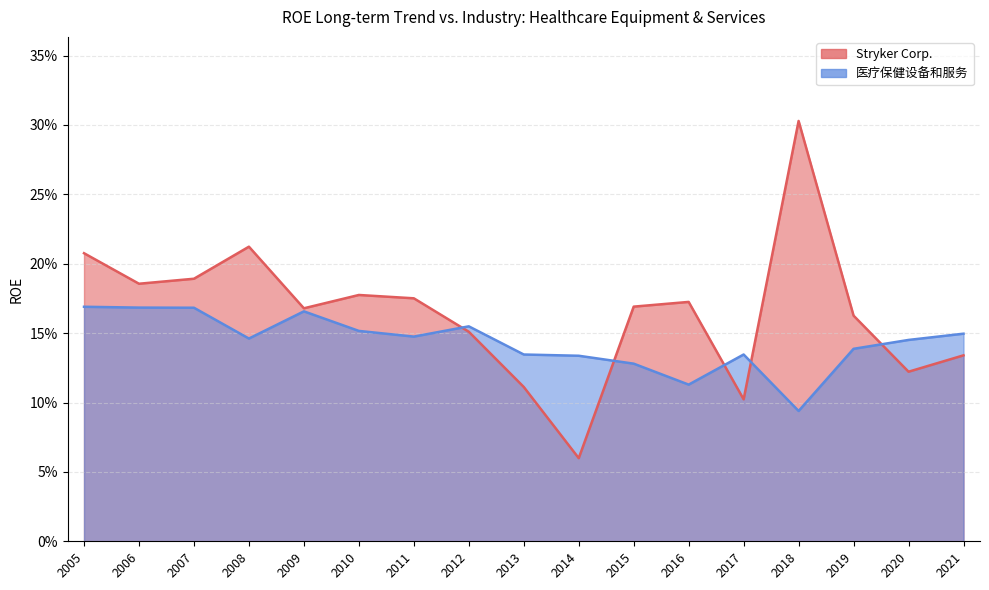

In 医疗保健设备和服务, how many points are lower than both neighbors (excluding endpoints)?

4